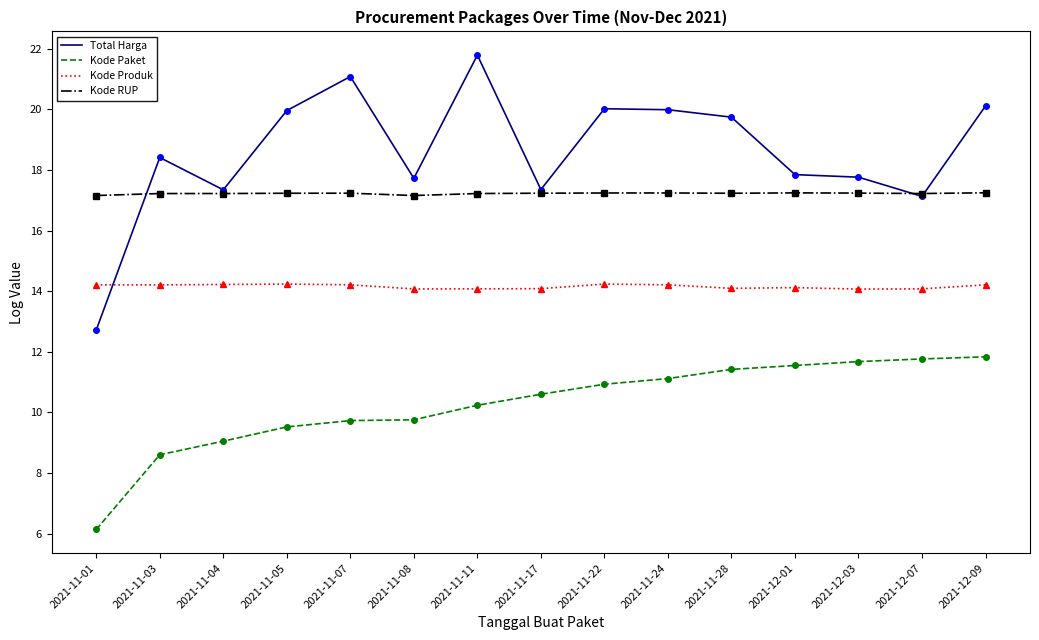

What position from the right is 2021-11-11?

9